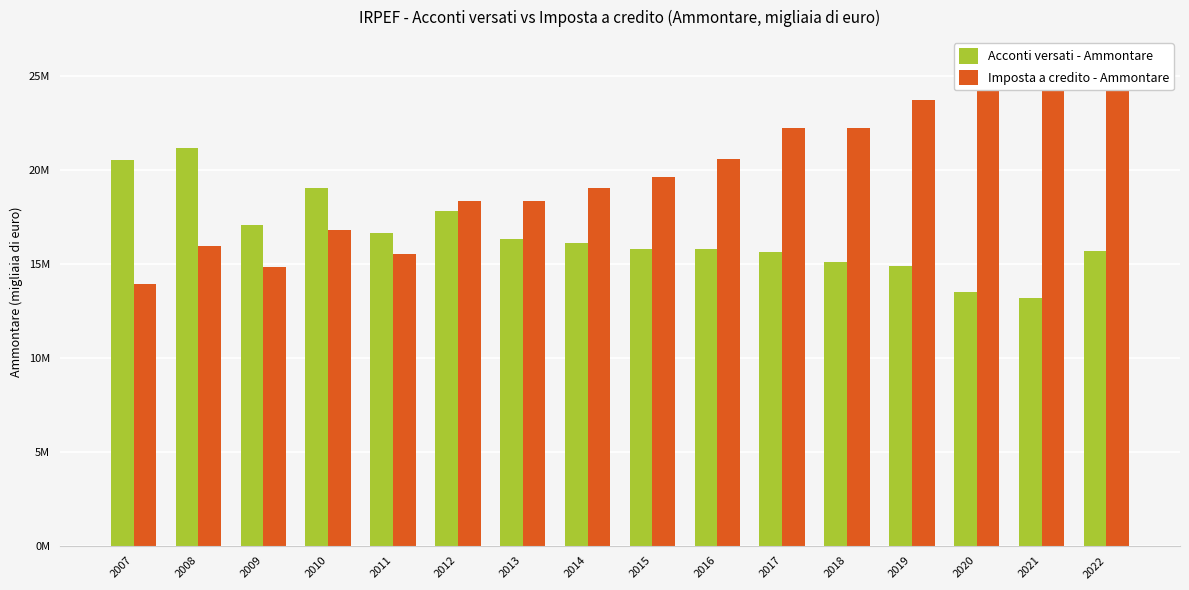

Which category has the lowest value in the Acconti versati - Ammontare series?

2021